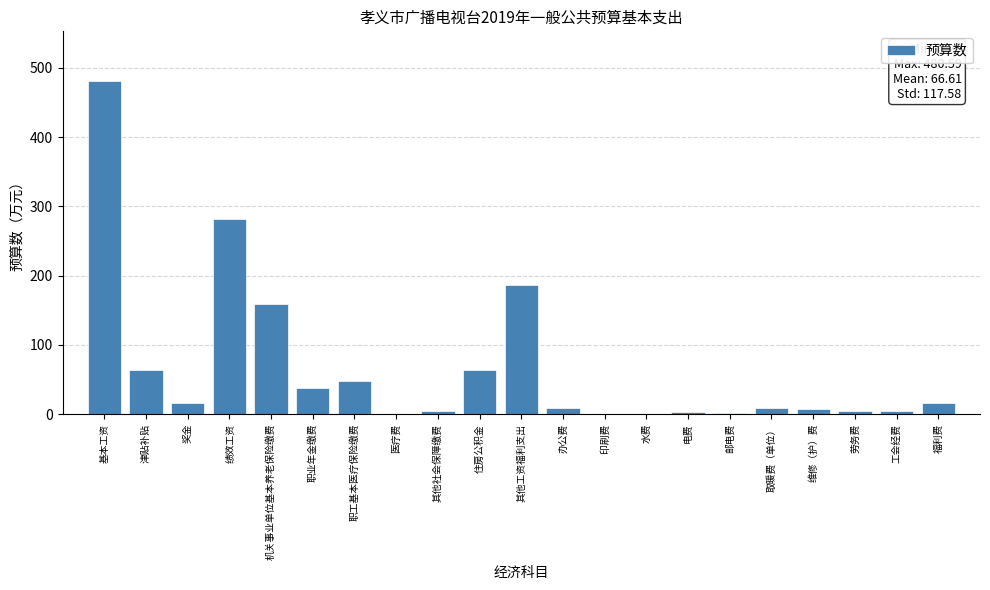

The chart shows a value of 187.1 at 其他工资福利支出. True or false?

True